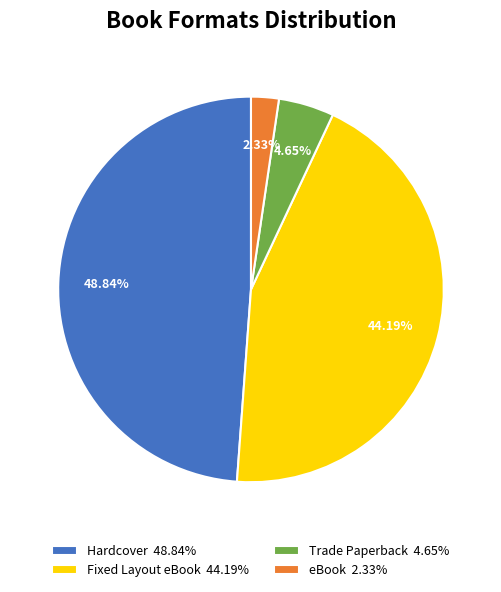

The Trade Paperback slice represents 19% of the pie. True or false?

False